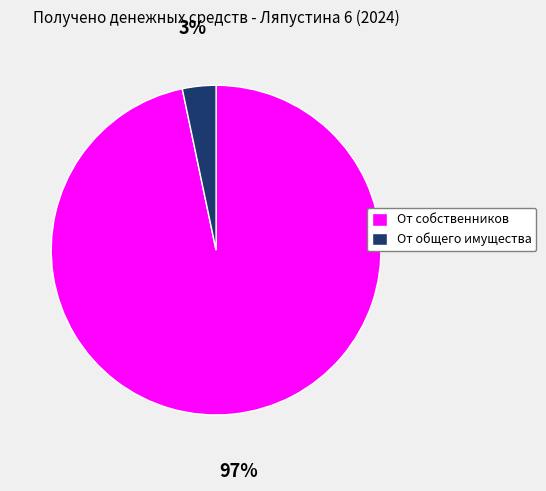

Count the number of slices in the pie.

2